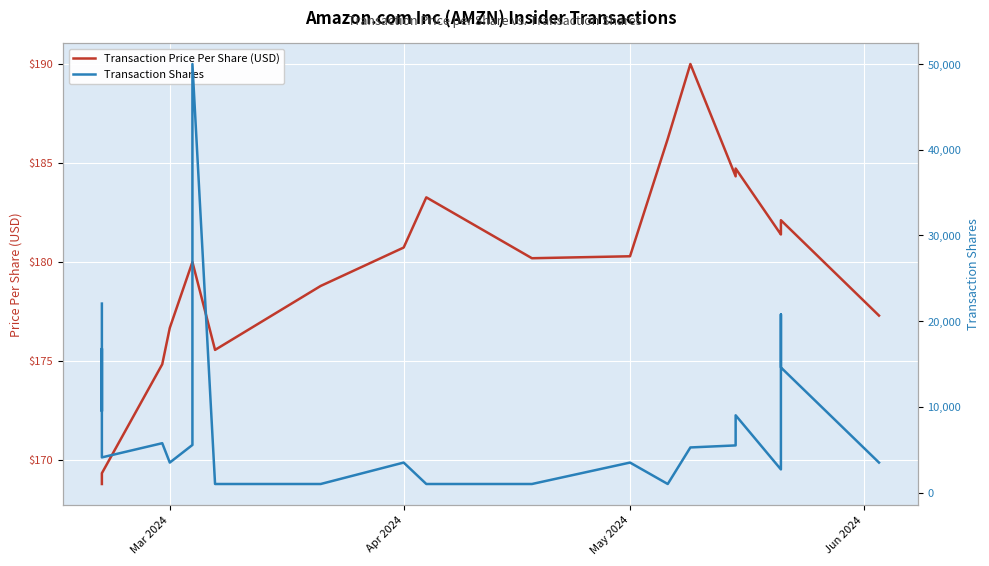

What are all the series names shown in the legend?

Transaction Price Per Share (USD), Transaction Shares